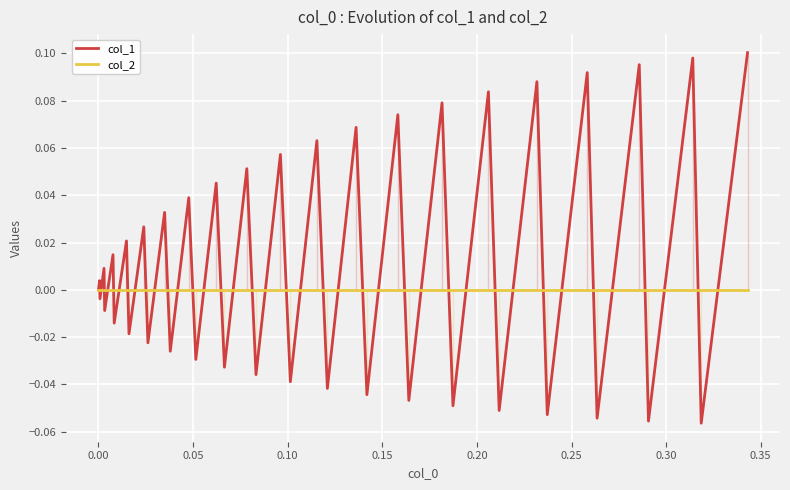

How many lines are shown in the chart?

2